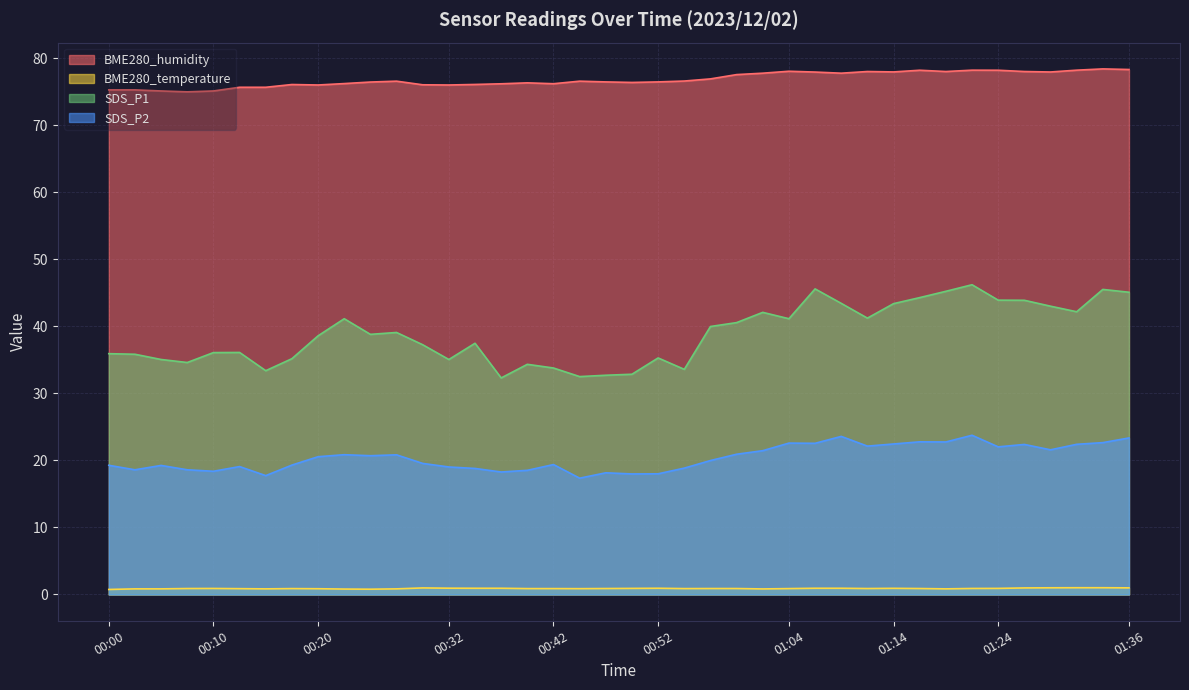

List the labels in order of BME280_temperature value, largest first.

01:31, 01:34, 01:29, 01:36, 00:30, 01:27, 00:32, 00:35, 00:37, 00:52, 01:07, 01:09, 01:14, 00:50, 01:24, 00:10, 01:22, 00:08, 00:47, 00:57, 00:59, 01:12, 01:17, 00:17, 00:40, 00:42, 00:54, 01:04, 00:13, 00:45, 00:20, 00:02, 00:05, 00:15, 00:27, 01:19, 01:02, 00:22, 00:25, 00:00